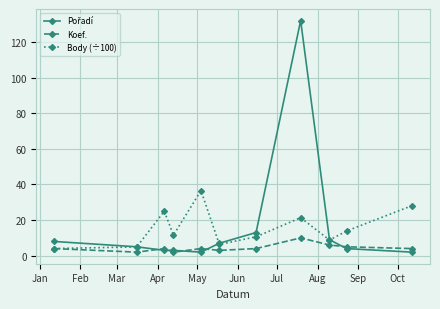

What is the value of the Body (÷100) point at the 3rd from the left?

25.0